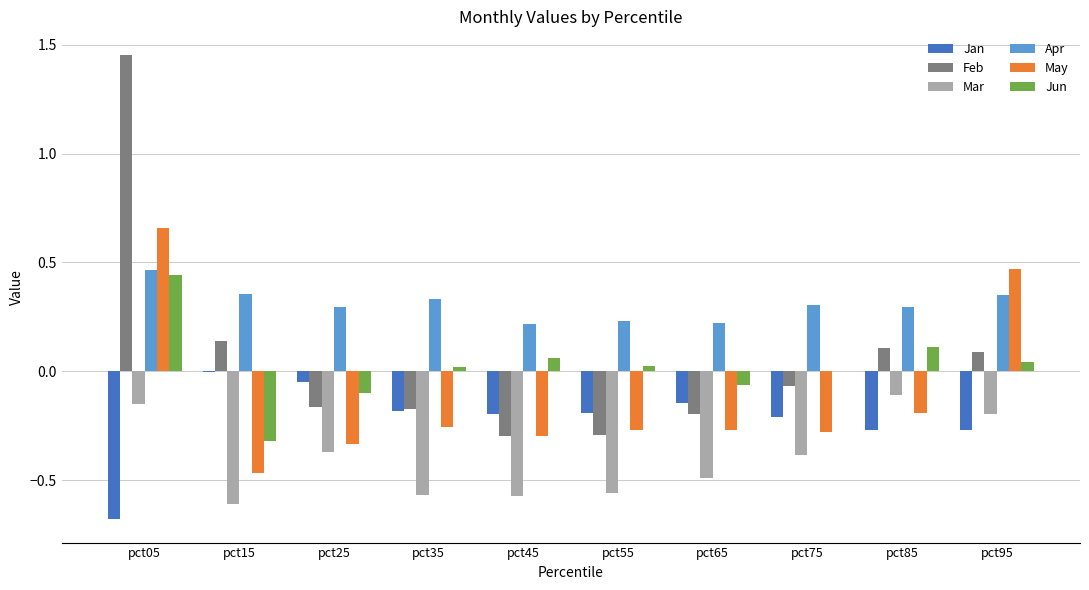

True or false: Jun has a value of 0.0 at pct35.

True